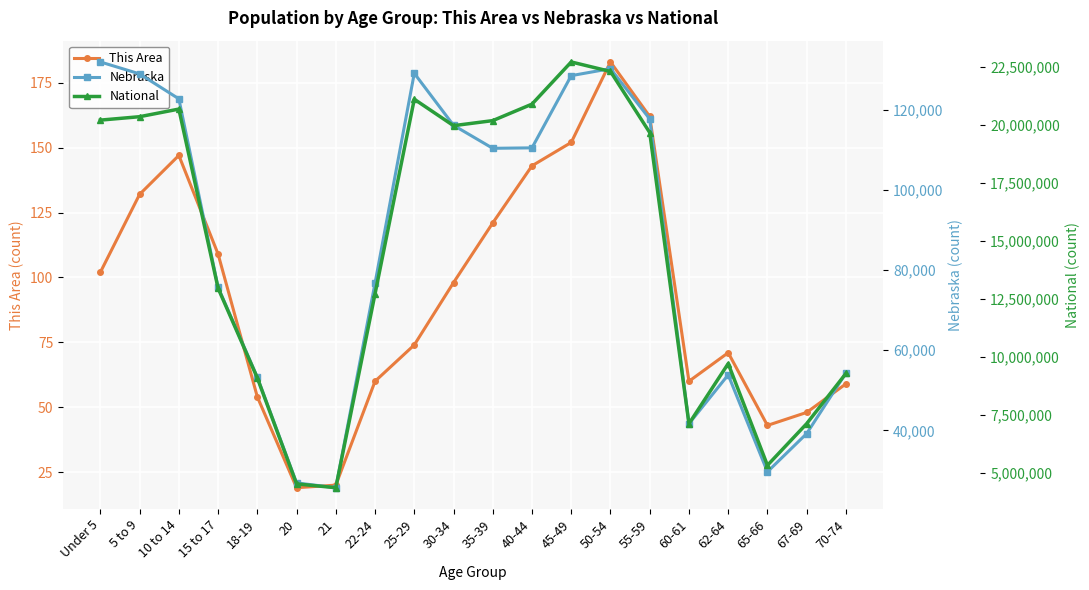

True or false: This Area has a value of 91 at 60-61.

False